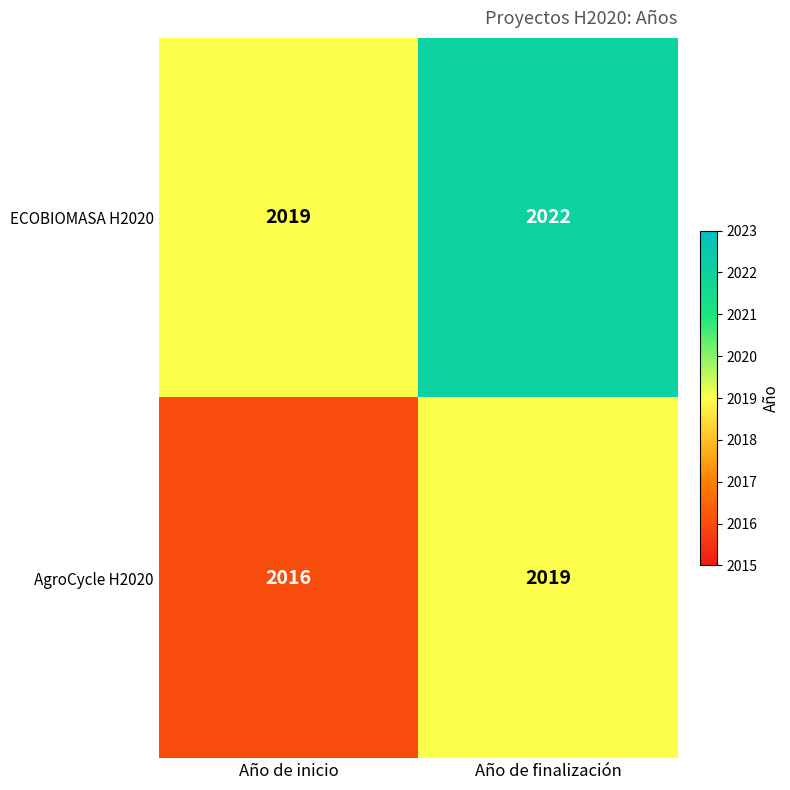

Reading left to right, transcribe all the data shown in this chart.

ECOBIOMASA H2020: 2019	2022
AgroCycle H2020: 2016	2019